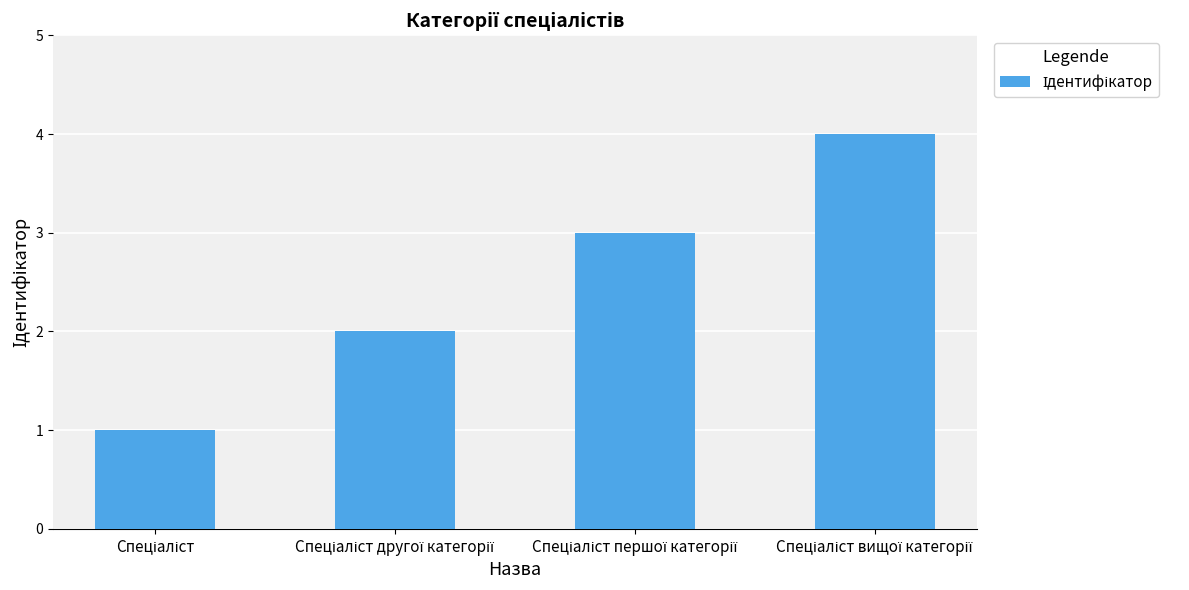

What is the difference between the maximum and minimum values?

3